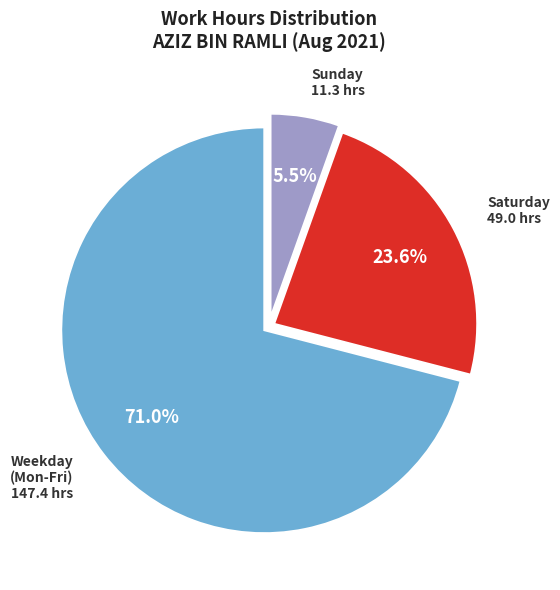

What percentage do Saturday and Weekday (Mon-Fri) together represent?

94.5%